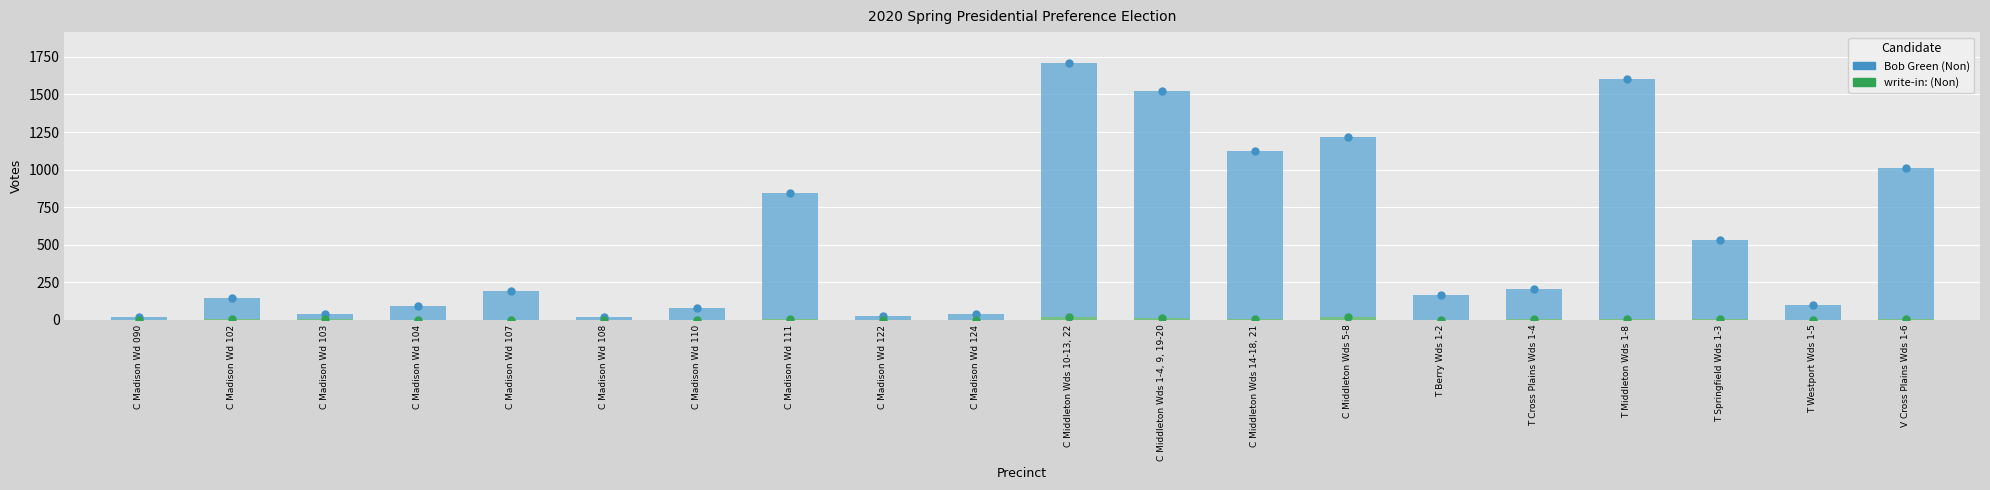

Is the value of Bob Green (Non) at C Madison Wd 090 greater than the value of write-in: (Non) at T Westport Wds 1-5?

Yes